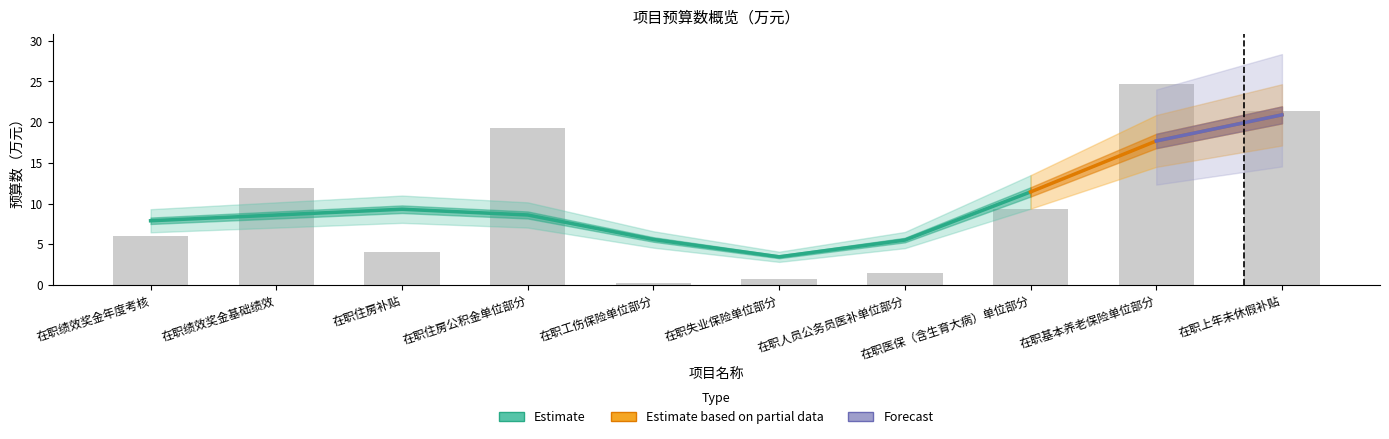

What is the label of the 10th bar from the right?

在职绩效奖金年度考核